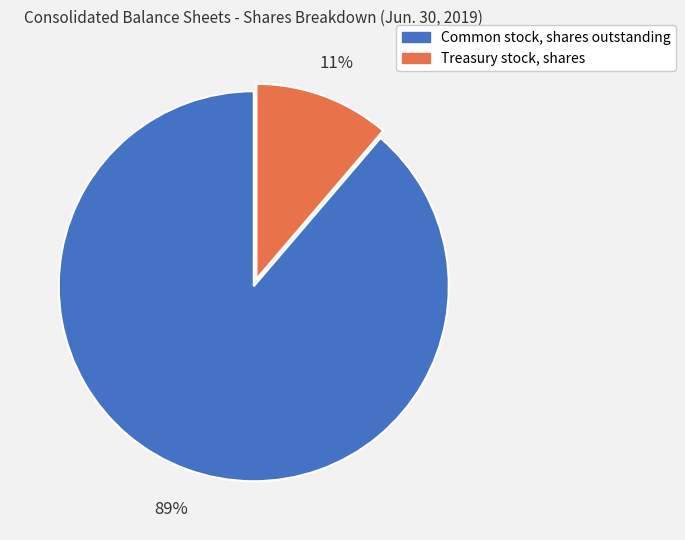

How many slices are in this pie chart?

2